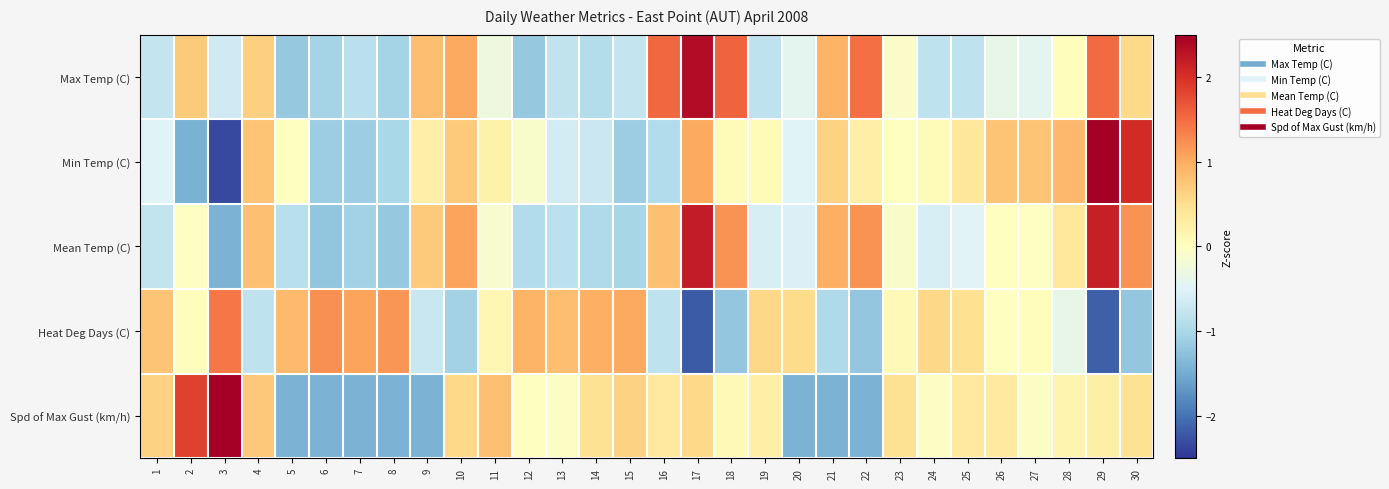

Reading right to left, list all the values displayed in this chart.

Max Temp (C): 30=0.6	29=1.5	28=0.0	27=-0.4	26=-0.4	25=-0.8	24=-0.8	23=-0.1	22=1.5	21=0.9	20=-0.4	19=-0.8	18=1.6	17=2.4	16=1.5	15=-0.8	14=-0.9	13=-0.8	12=-1.2	11=-0.3	10=1.0	9=0.8	8=-1.0	7=-0.9	6=-1.0	5=-1.2	4=0.7	3=-0.7	2=0.7	1=-0.8
Min Temp (C): 30=2.0	29=2.5	28=0.9	27=0.8	26=0.8	25=0.4	24=0.1	23=0.0	22=0.3	21=0.6	20=-0.5	19=0.1	18=0.1	17=1.0	16=-0.9	15=-1.1	14=-0.7	13=-0.6	12=-0.1	11=0.2	10=0.7	9=0.3	8=-1.0	7=-1.1	6=-1.1	5=0.0	4=0.8	3=-2.3	2=-1.4	1=-0.5
Mean Temp (C): 30=1.2	29=2.2	28=0.4	27=-0.0	26=0.0	25=-0.5	24=-0.6	23=-0.1	22=1.2	21=1.0	20=-0.5	19=-0.6	18=1.2	17=2.2	16=0.8	15=-1.0	14=-1.0	13=-0.8	12=-0.9	11=-0.1	10=1.1	9=0.7	8=-1.2	7=-1.1	6=-1.2	5=-0.9	4=0.8	3=-1.4	2=-0.0	1=-0.8
Heat Deg Days (C): 30=-1.2	29=-2.2	28=-0.4	27=0.0	26=-0.0	25=0.5	24=0.6	23=0.1	22=-1.2	21=-1.0	20=0.5	19=0.6	18=-1.2	17=-2.2	16=-0.8	15=1.0	14=1.0	13=0.8	12=0.9	11=0.1	10=-1.1	9=-0.7	8=1.2	7=1.1	6=1.2	5=0.9	4=-0.8	3=1.4	2=0.0	1=0.8
Spd of Max Gust (km/h): 30=0.5	29=0.3	28=0.2	27=-0.0	26=0.3	25=0.3	24=-0.0	23=0.5	22=-1.4	21=-1.4	20=-1.4	19=0.3	18=0.1	17=0.6	16=0.3	15=0.6	14=0.5	13=-0.0	12=-0.0	11=0.8	10=0.6	9=-1.4	8=-1.4	7=-1.4	6=-1.4	5=-1.4	4=0.7	3=2.6	2=1.8	1=0.6